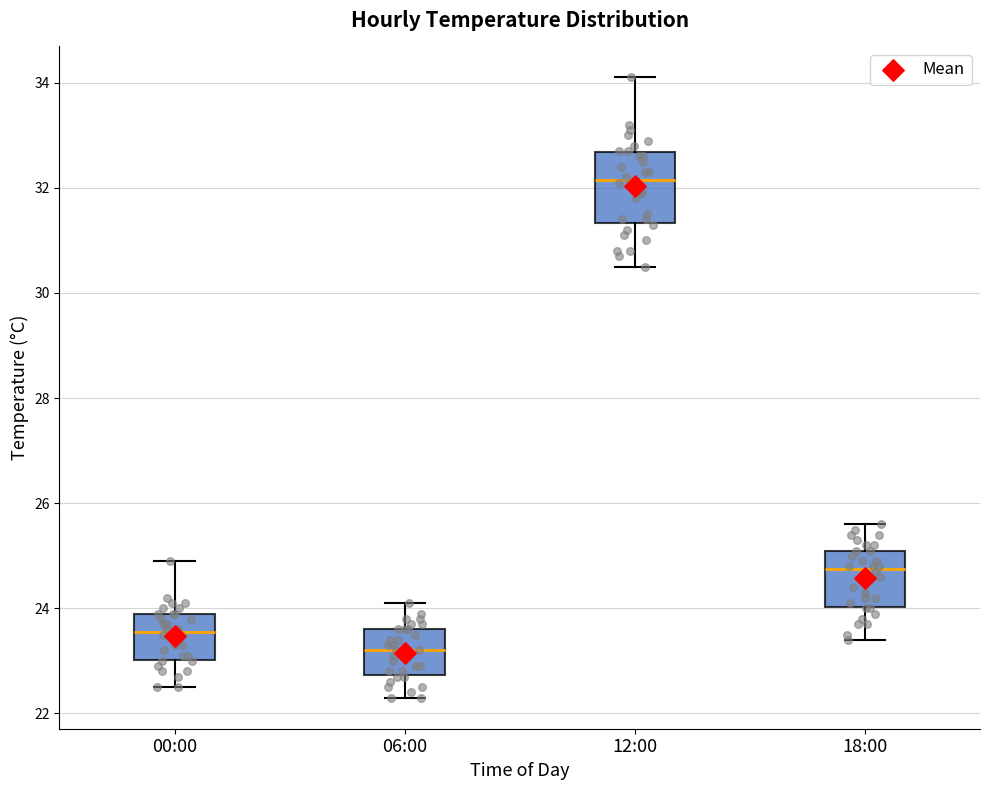

Which box has the lowest median line?

06:00